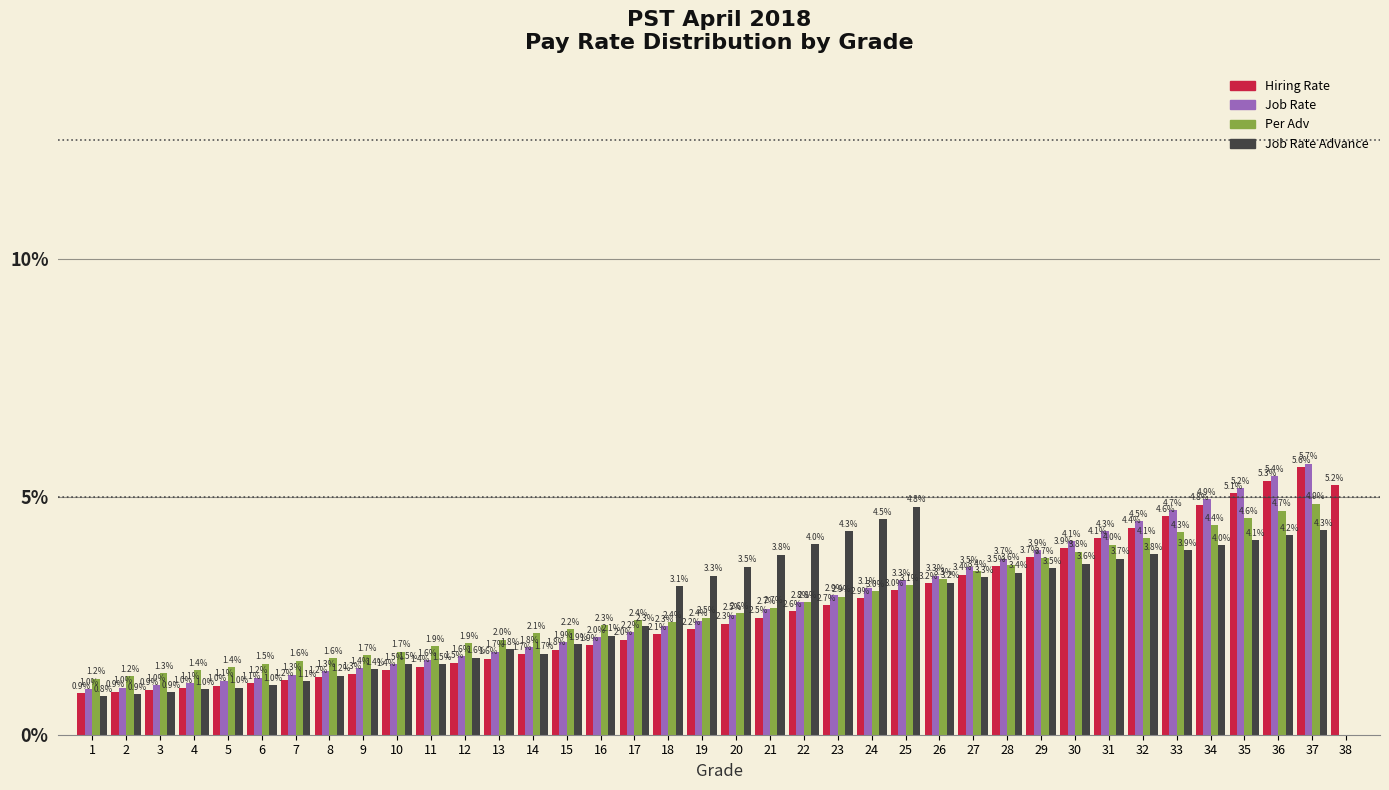

Reading right to left, what are all the values shown in this chart?

Hiring Rate: 38=5.2	37=5.6	36=5.3	35=5.1	34=4.8	33=4.6	32=4.4	31=4.1	30=3.9	29=3.7	28=3.5	27=3.4	26=3.2	25=3.0	24=2.9	23=2.7	22=2.6	21=2.5	20=2.3	19=2.2	18=2.1	17=2.0	16=1.9	15=1.8	14=1.7	13=1.6	12=1.5	11=1.4	10=1.4	9=1.3	8=1.2	7=1.2	6=1.1	5=1.0	4=1.0	3=0.9	2=0.9	1=0.9
Job Rate: 38=0.0	37=5.7	36=5.4	35=5.2	34=4.9	33=4.7	32=4.5	31=4.3	30=4.1	29=3.9	28=3.7	27=3.5	26=3.3	25=3.3	24=3.1	23=2.9	22=2.8	21=2.7	20=2.5	19=2.4	18=2.3	17=2.2	16=2.0	15=1.9	14=1.8	13=1.7	12=1.6	11=1.6	10=1.5	9=1.4	8=1.3	7=1.3	6=1.2	5=1.1	4=1.1	3=1.0	2=1.0	1=1.0
Per Adv: 38=0.0	37=4.9	36=4.7	35=4.6	34=4.4	33=4.3	32=4.1	31=4.0	30=3.8	29=3.7	28=3.6	27=3.4	26=3.3	25=3.1	24=3.0	23=2.9	22=2.8	21=2.7	20=2.6	19=2.5	18=2.4	17=2.4	16=2.3	15=2.2	14=2.1	13=2.0	12=1.9	11=1.9	10=1.7	9=1.7	8=1.6	7=1.6	6=1.5	5=1.4	4=1.4	3=1.3	2=1.2	1=1.2
Job Rate Advance: 38=0.0	37=4.3	36=4.2	35=4.1	34=4.0	33=3.9	32=3.8	31=3.7	30=3.6	29=3.5	28=3.4	27=3.3	26=3.2	25=4.8	24=4.5	23=4.3	22=4.0	21=3.8	20=3.5	19=3.3	18=3.1	17=2.3	16=2.1	15=1.9	14=1.7	13=1.8	12=1.6	11=1.5	10=1.5	9=1.4	8=1.2	7=1.1	6=1.0	5=1.0	4=1.0	3=0.9	2=0.9	1=0.8